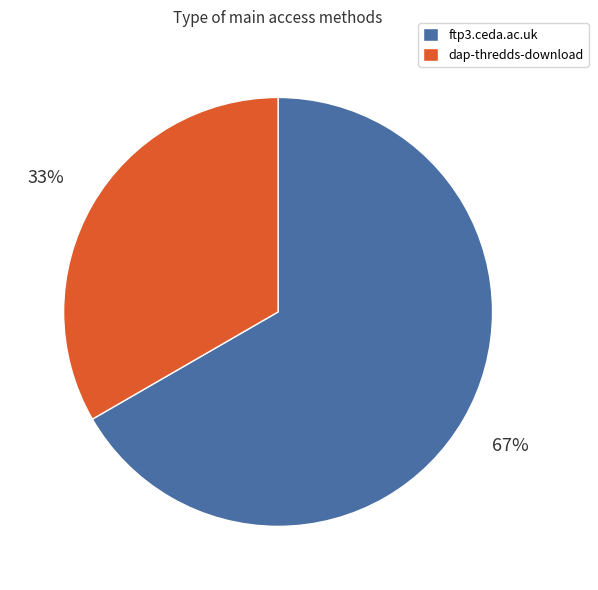

Do ftp3.ceda.ac.uk and dap-thredds-download together represent more than half of the pie?

Yes